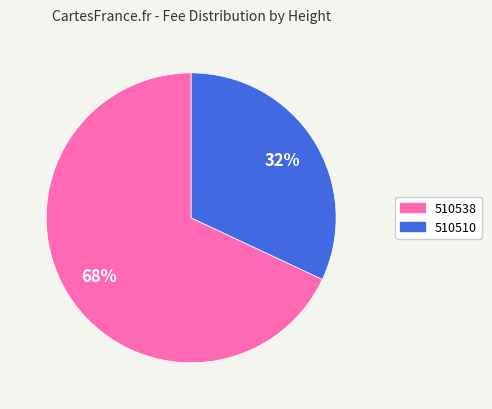

To the nearest percent, what percentage of the pie is 510510?

32%